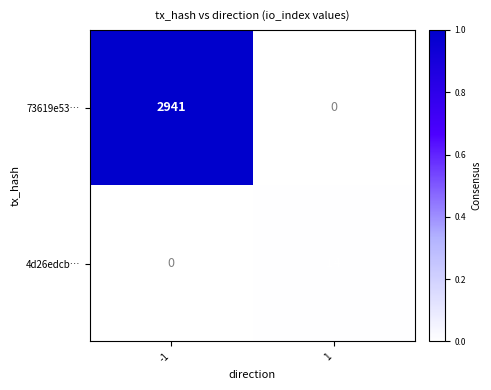

The value of 4d26edcb… at -1 is 0. True or false?

True